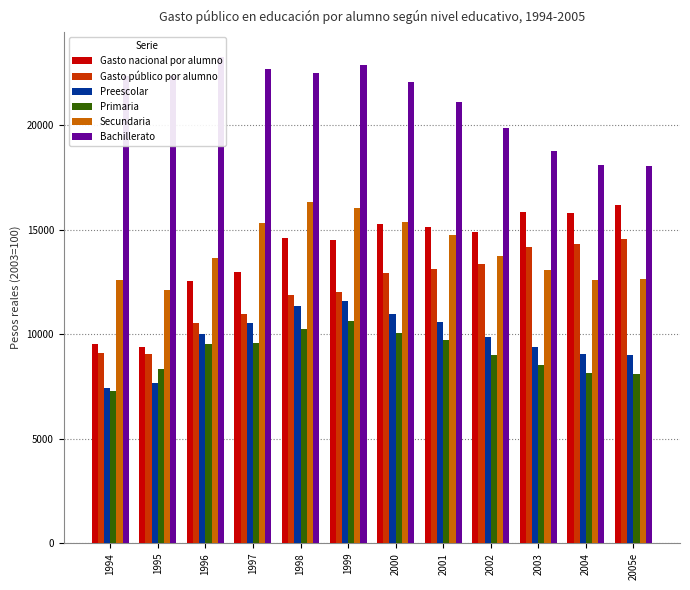

True or false: Secundaria has a value of 27188.6 at 1998.

False